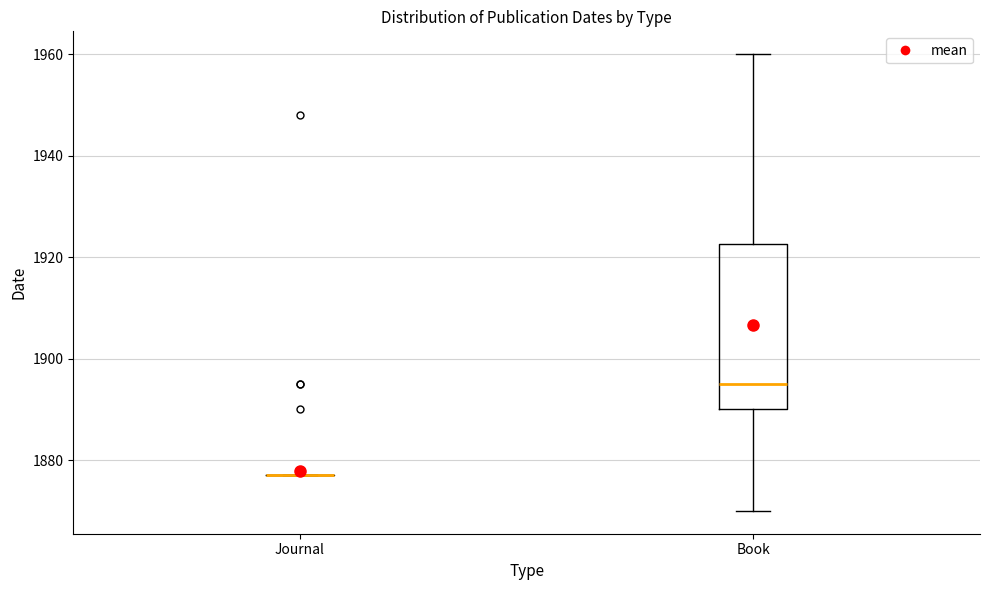

Reading left to right, transcribe this box plot: for each box, give where its median line is, the range the box spans, and where its two whiskers end, as read against the y-axis. The values are not printed on the chart, so give them approximately, as read against the axis.

Journal: box collapsed to a line at 1878, whiskers 1878 to 1878
Book: median 1896, box 1890 to 1922, whiskers 1870 to 1960